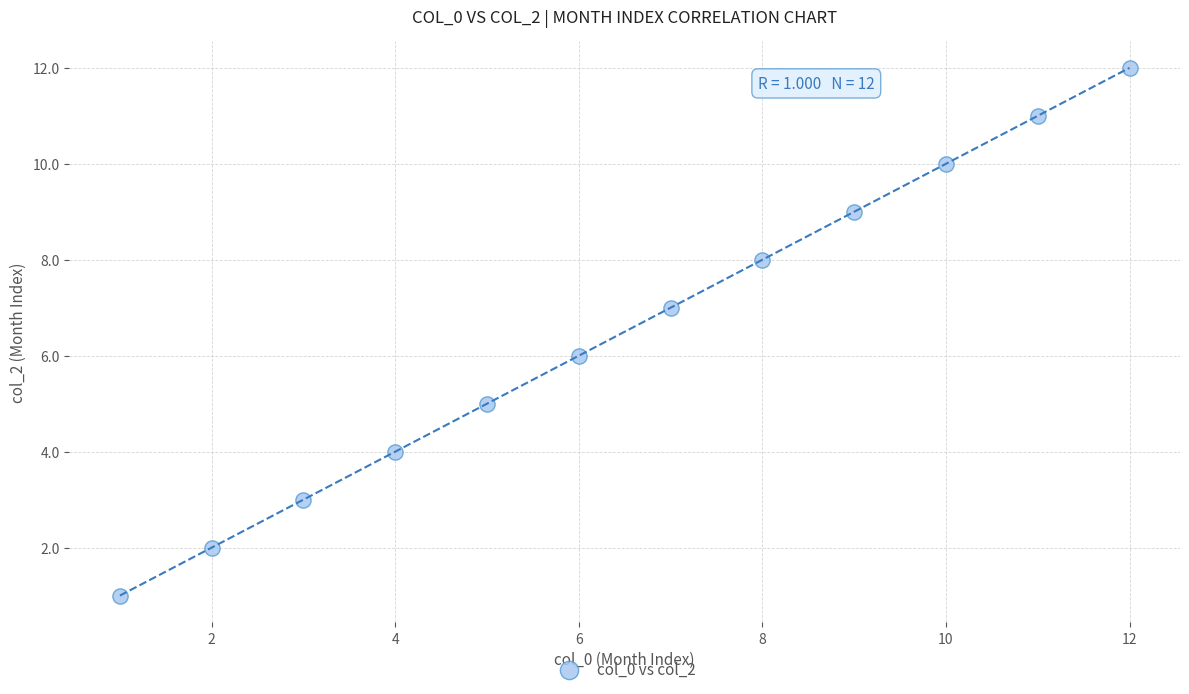

What is the range of Y values (max minus min)?

11